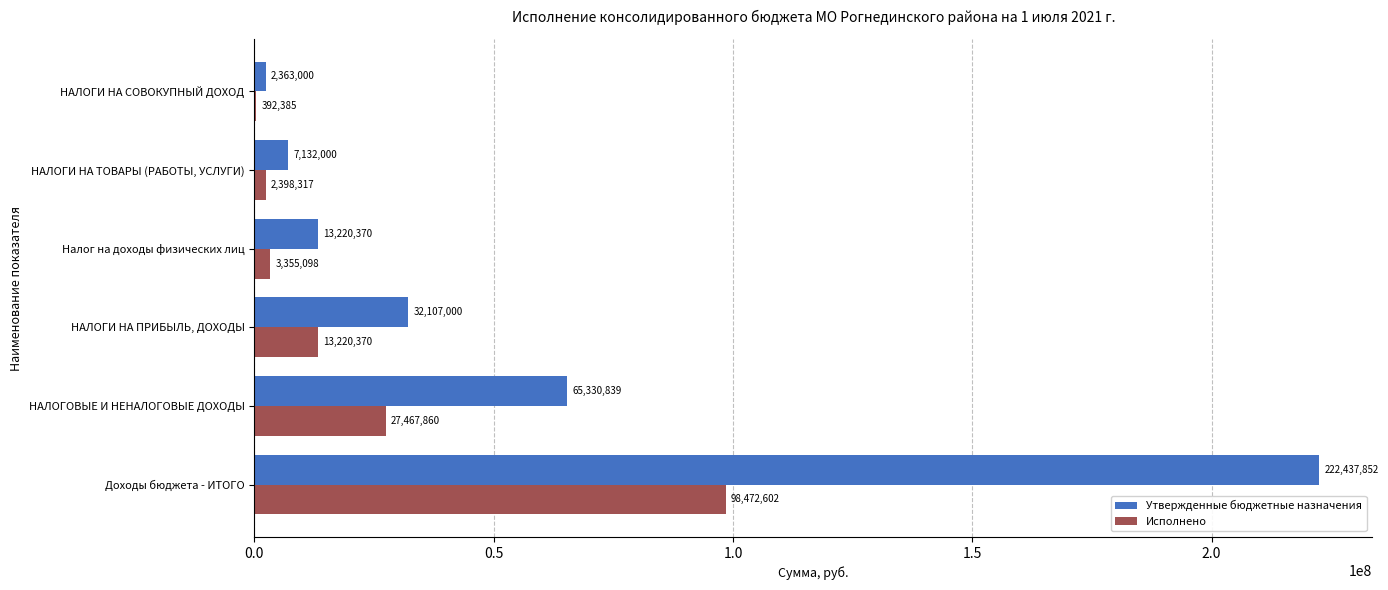

Count the number of categories in the chart.

6